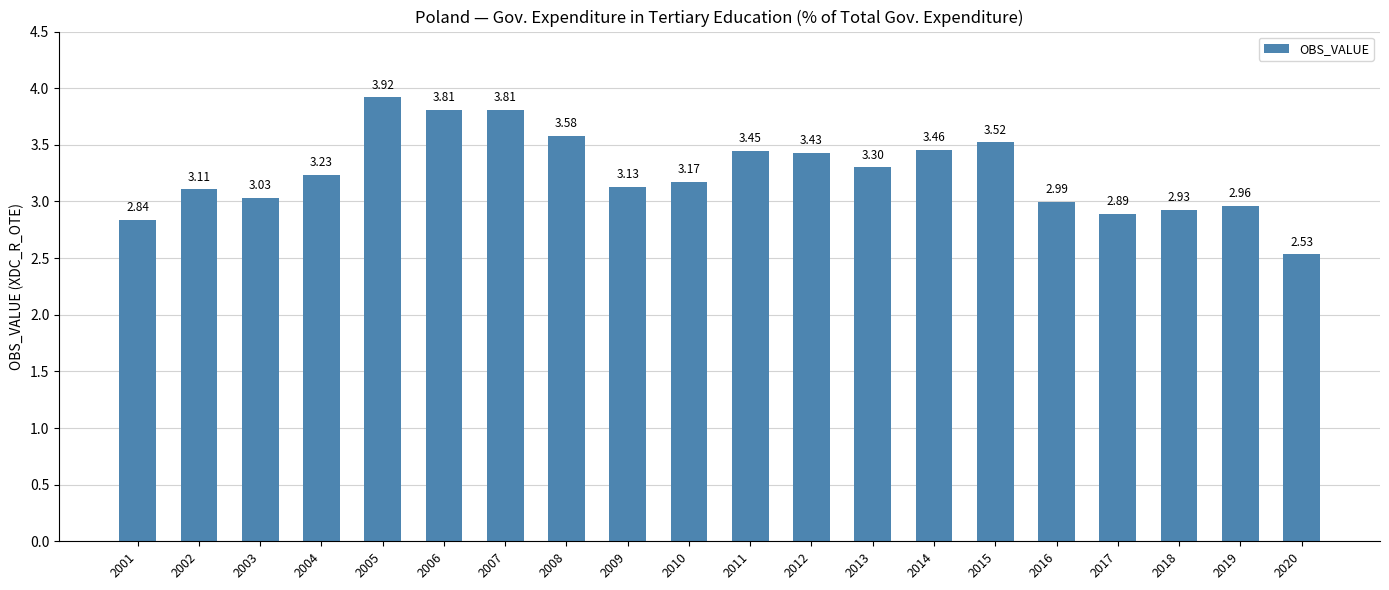

What is the difference between the second highest and second lowest values?

1.0